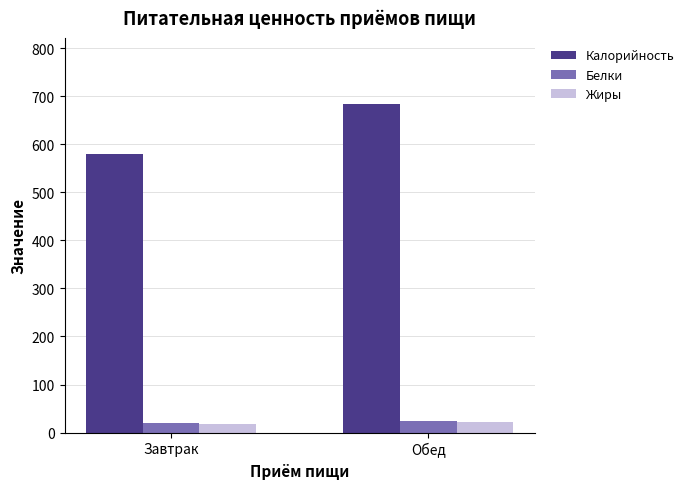

At which label does Белки first exceed 23?

Обед